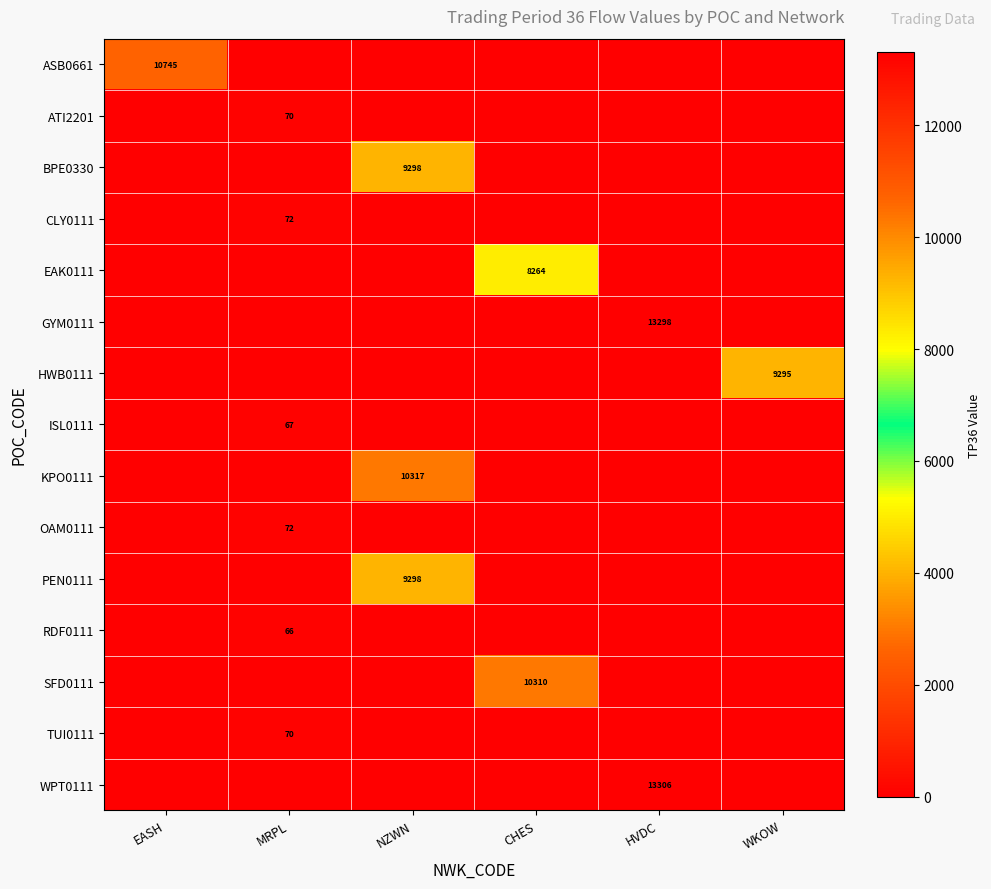

True or false: OAM0111 has a value of 39 at MRPL.

False